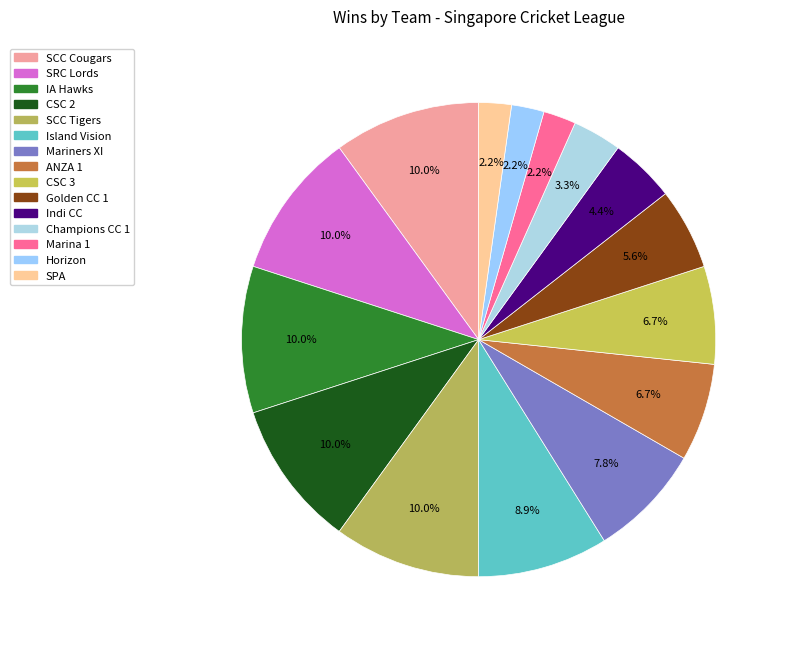

Which category has the biggest portion of the pie?

SCC Cougars